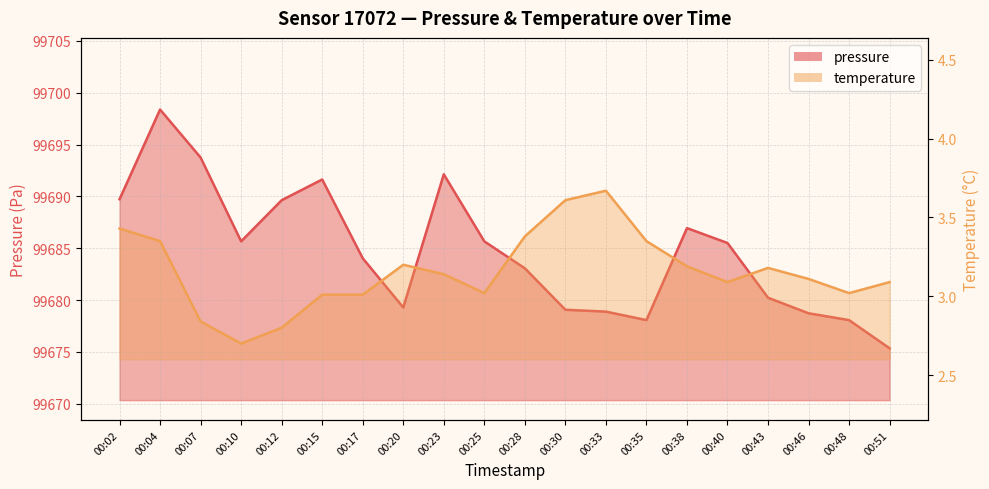

Rank the series at 00:51 from lowest to highest value.

temperature, pressure